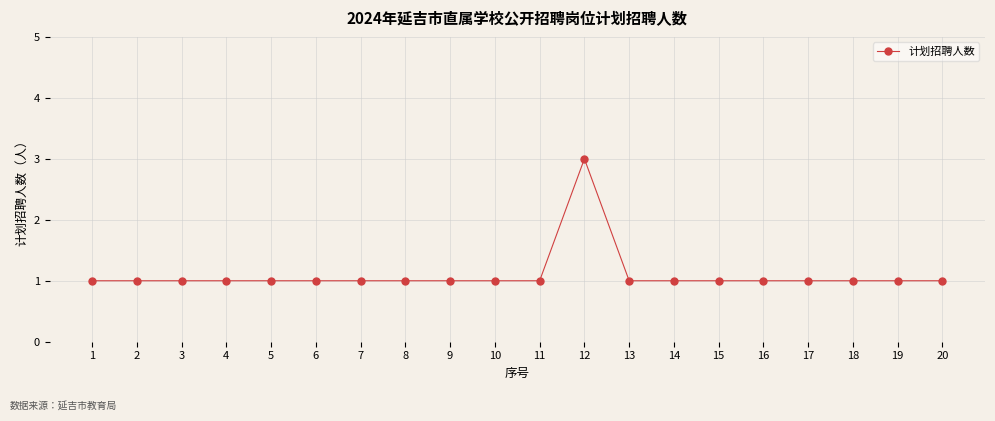

What is the sum of all values?

22